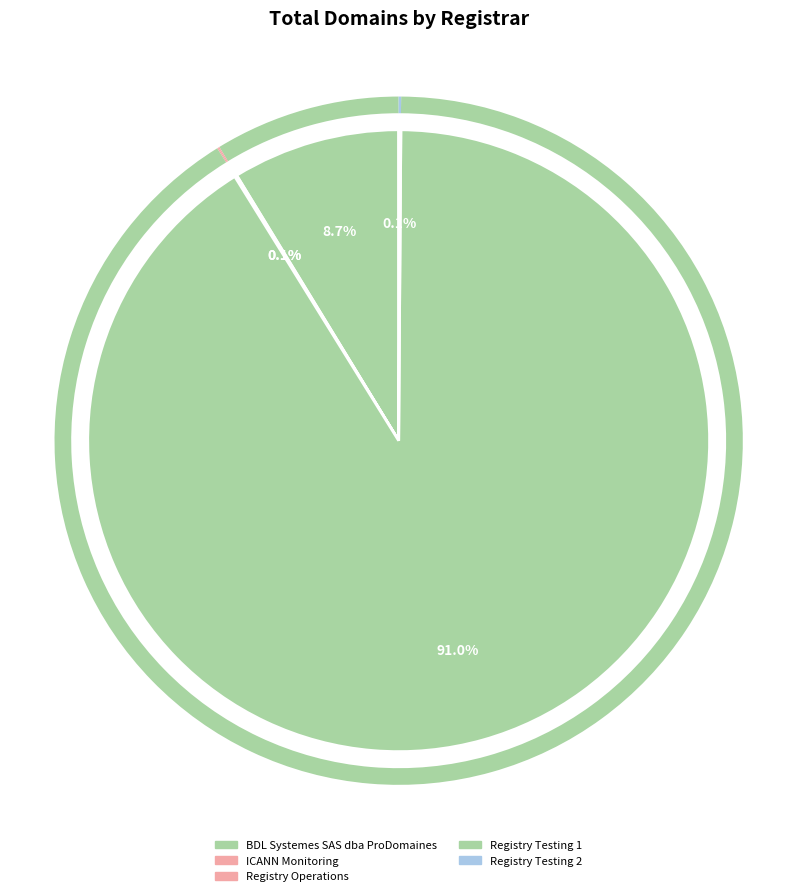

What percentage do Registry Testing 2 and BDL Systemes SAS dba ProDomaines together represent?

8.8%